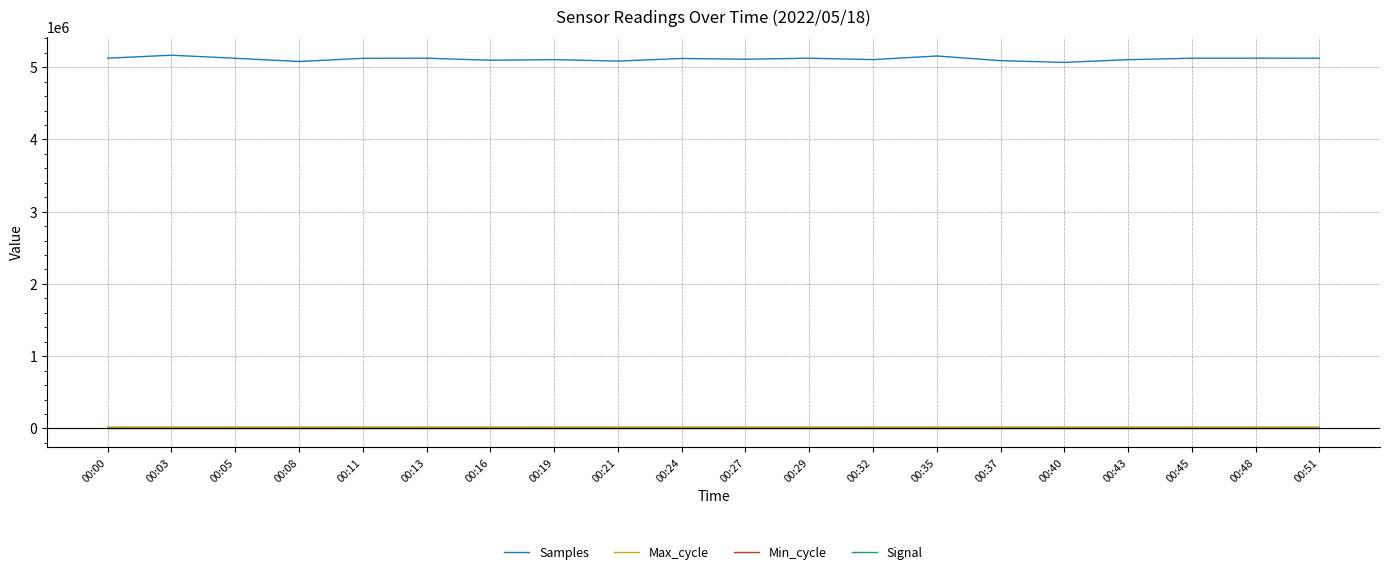

The Signal series shows -54 at 00:13. True or false?

True